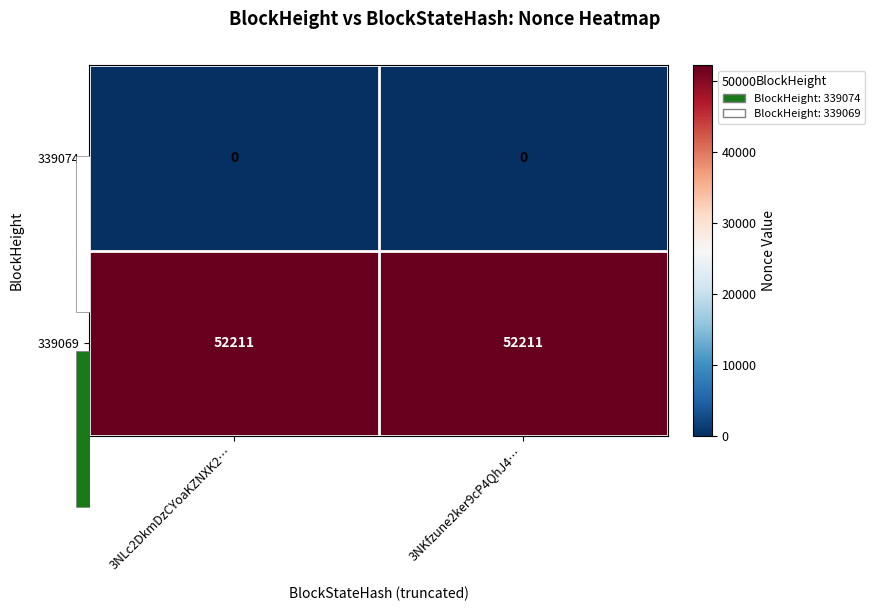

At which category is the sum across all series the highest?

3NLc2DkmDzCYoaKZNXK2…